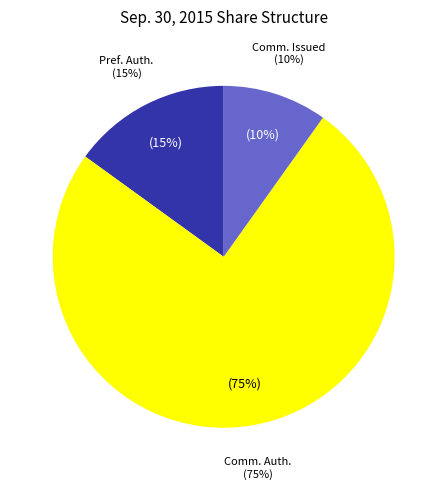

Which category accounts for the majority?

Common Stock, shares authorized